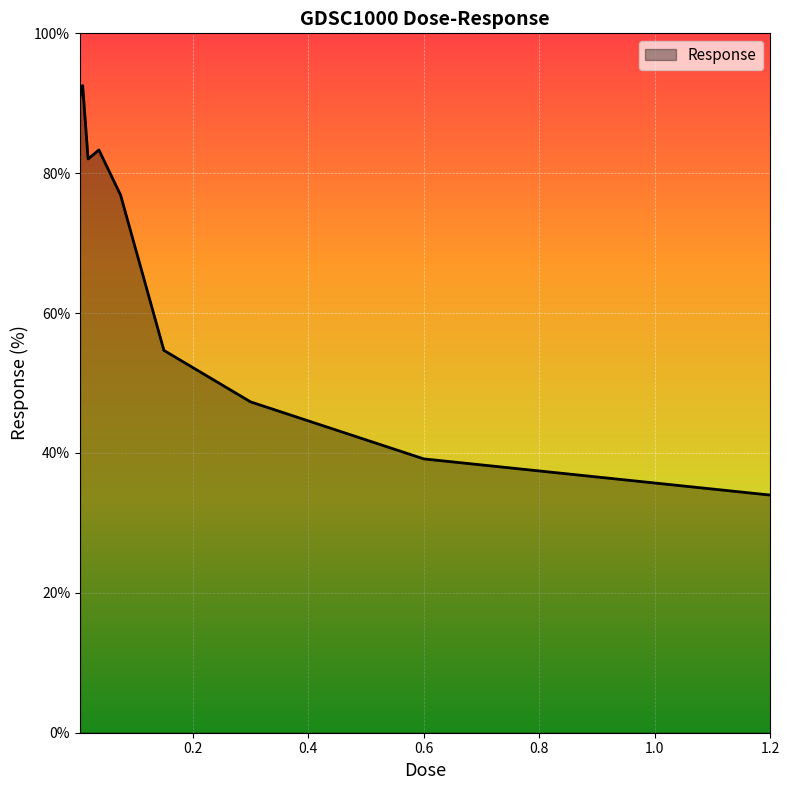

Reading left to right, extract all data points from this chart.

90.9	92.5	82.0	83.3	76.9	54.7	47.3	39.2	34.0